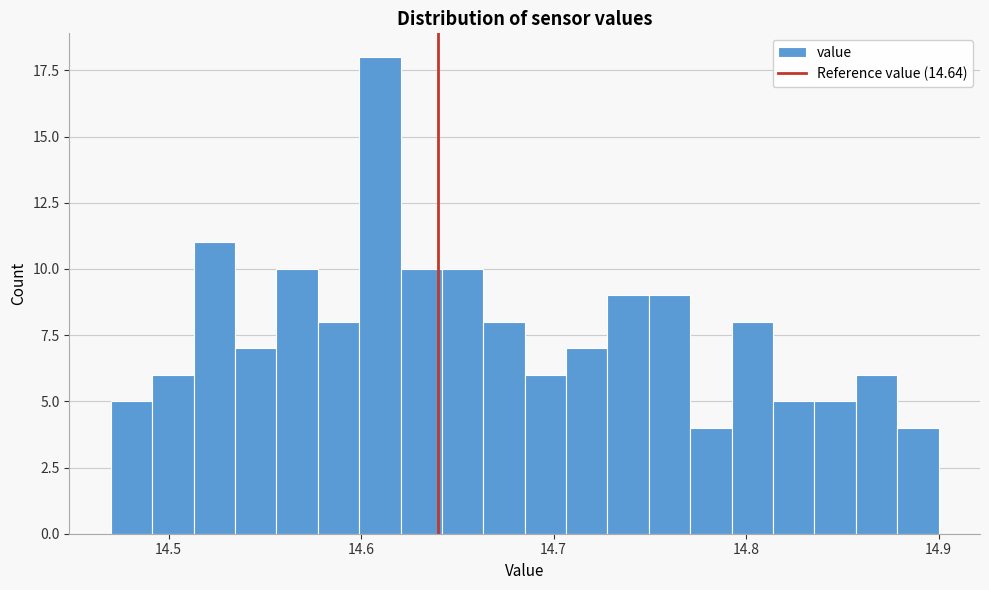

Read against the x-axis, roughly where is the centre of the tallest bar?

14.61